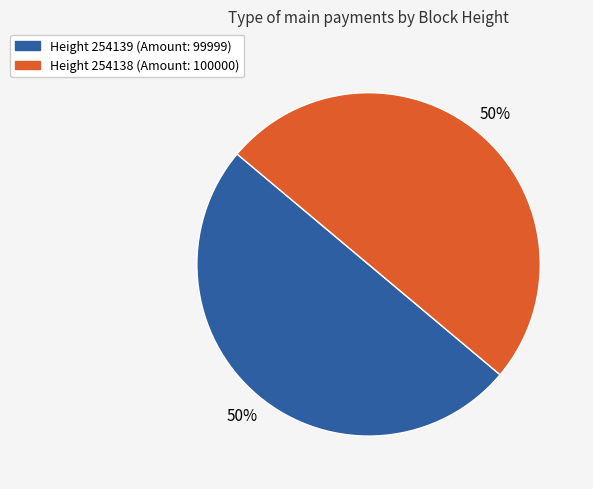

Count the number of slices in the pie.

2